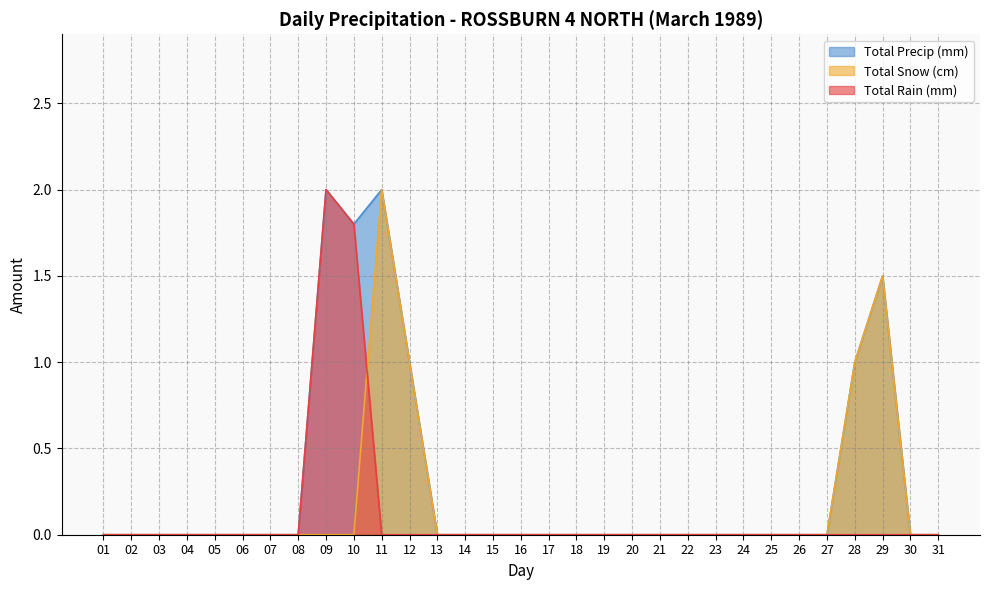

Does the chart display data point markers on the line(s)?

No